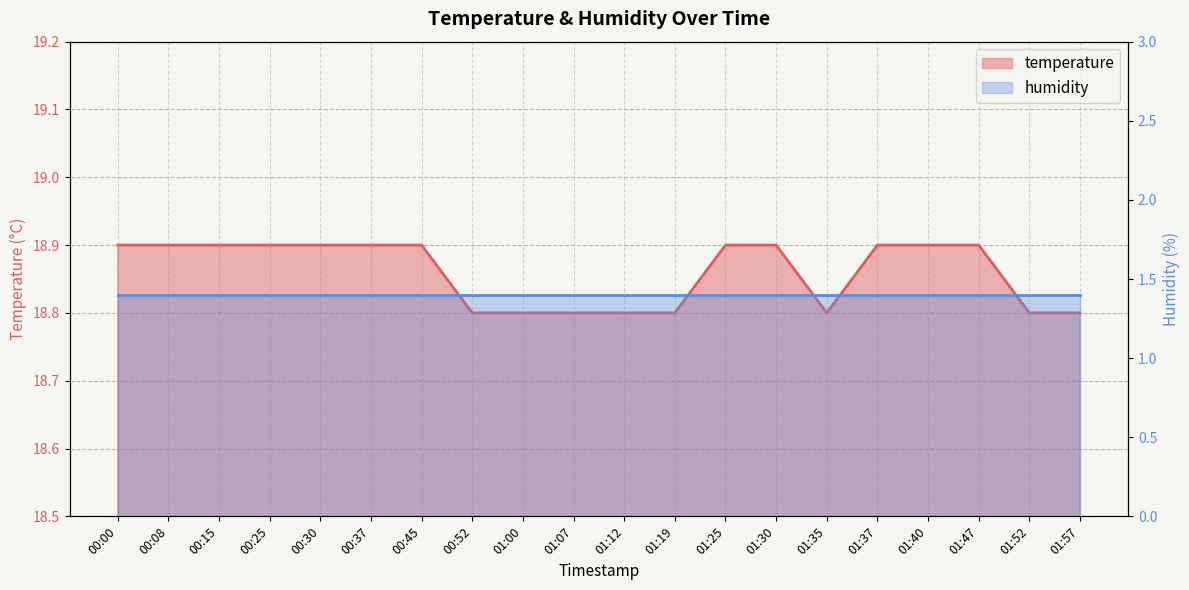

Is it true that the value at 01:52 is 25.8?

False